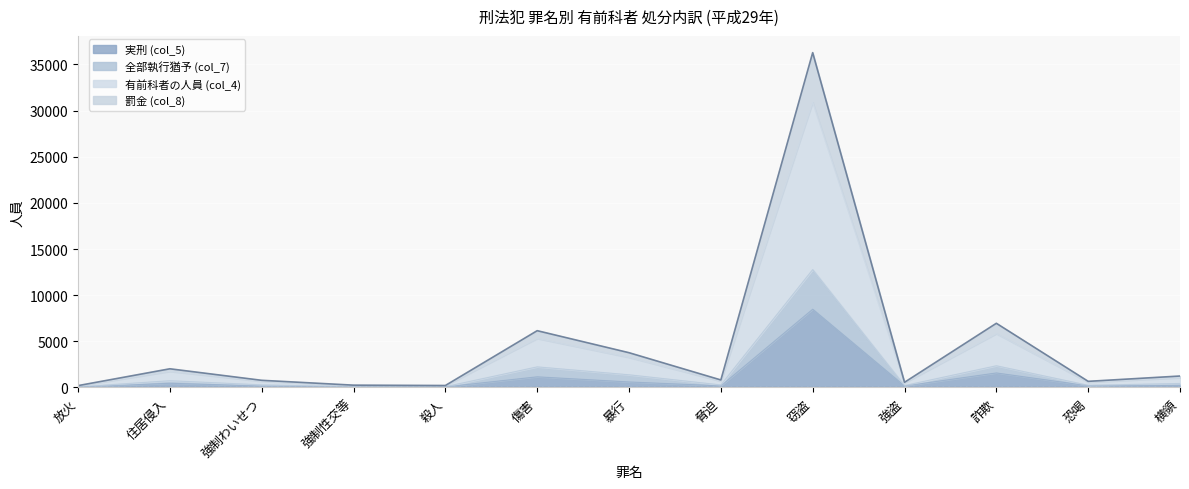

What position from the left is 暴行?

7